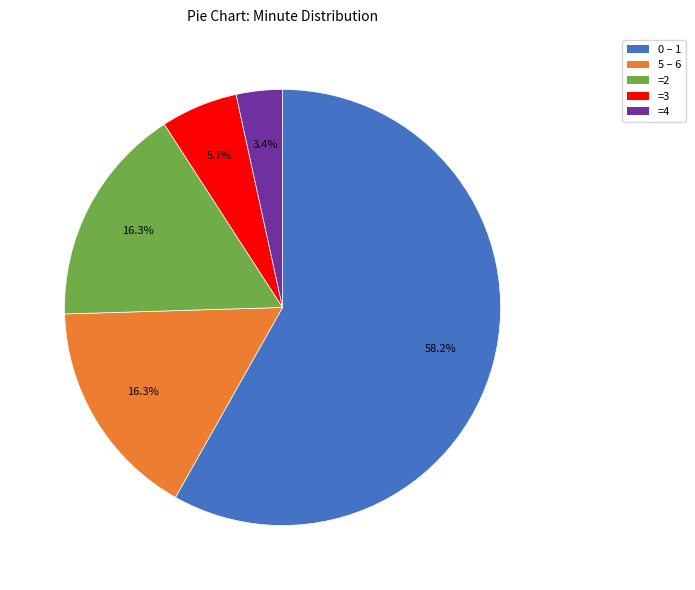

Is there any slice that represents more than half of the pie?

Yes